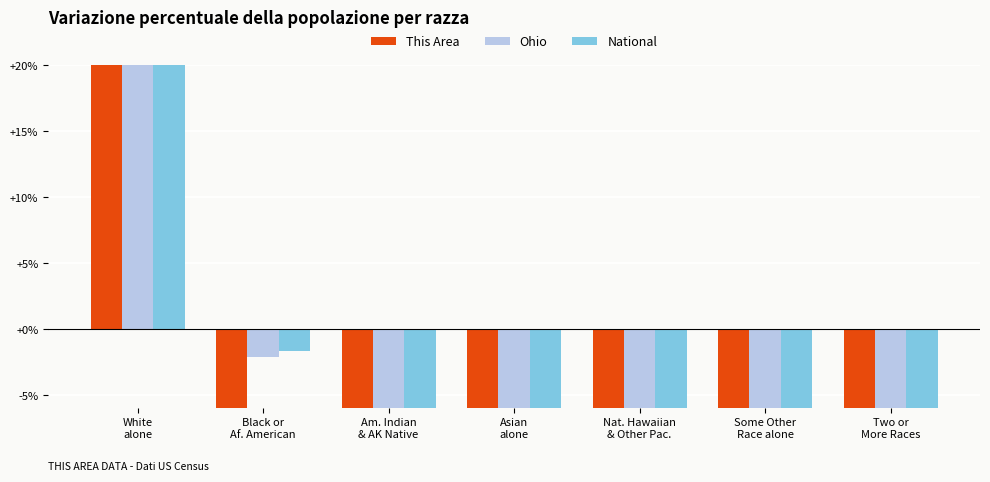

How many values in the National series exceed -9?

3